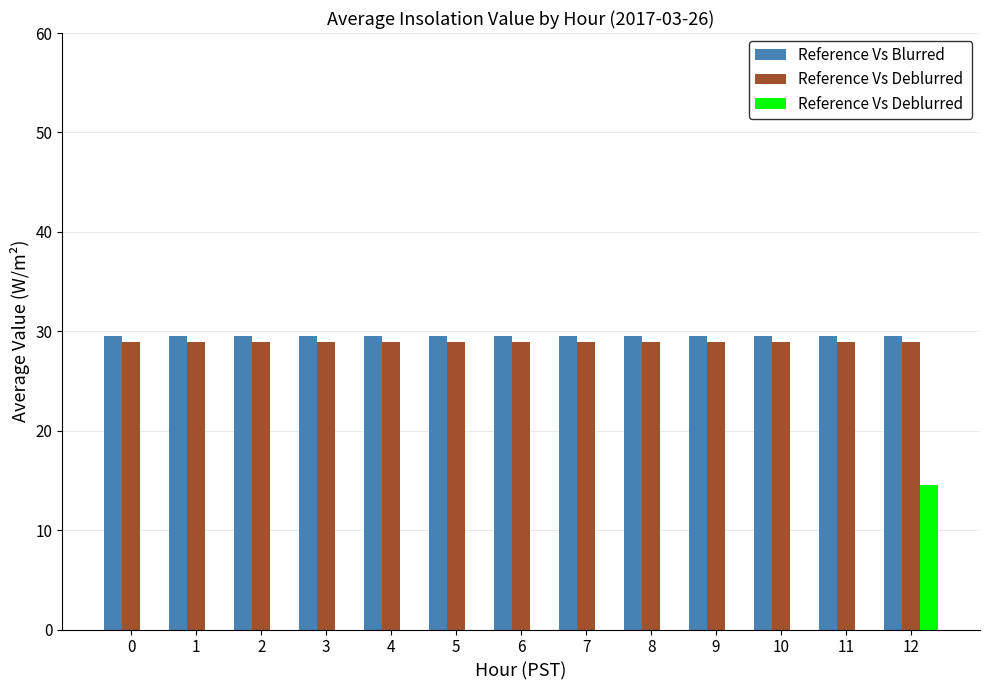

At which category is the sum across all series the highest?

12